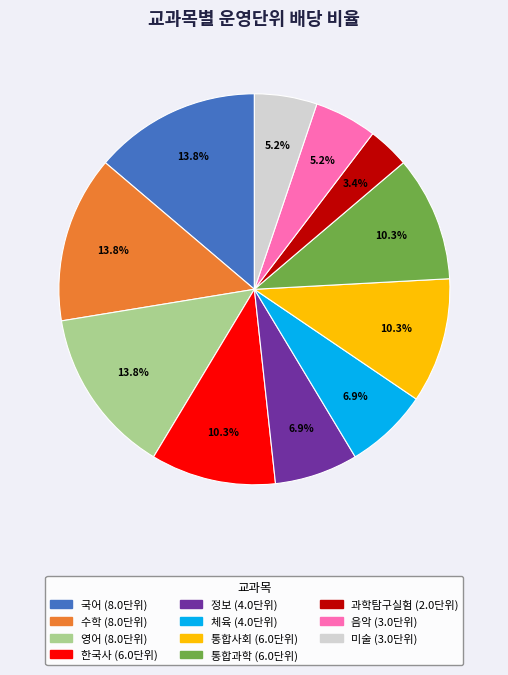

To the nearest percent, what portion does 음악 represent?

5%